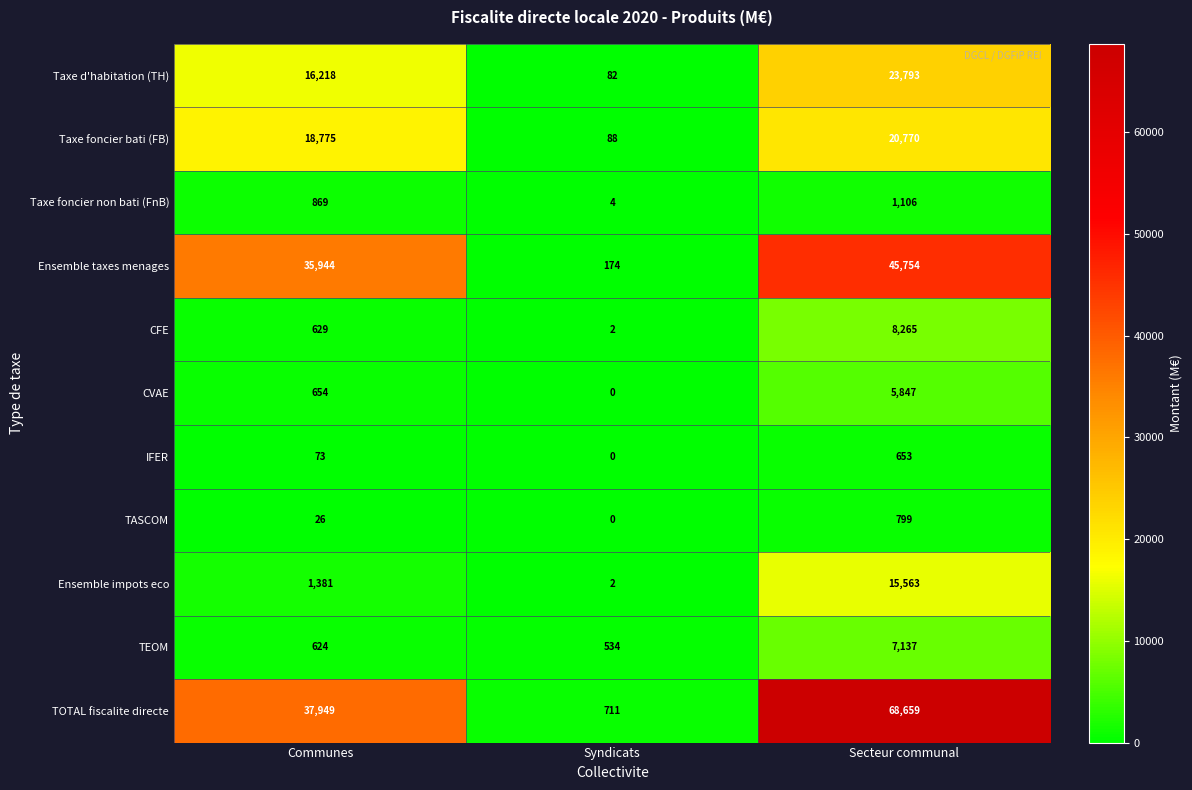

The value of Taxe foncier non bati (FnB) at Secteur communal is 1106. True or false?

True